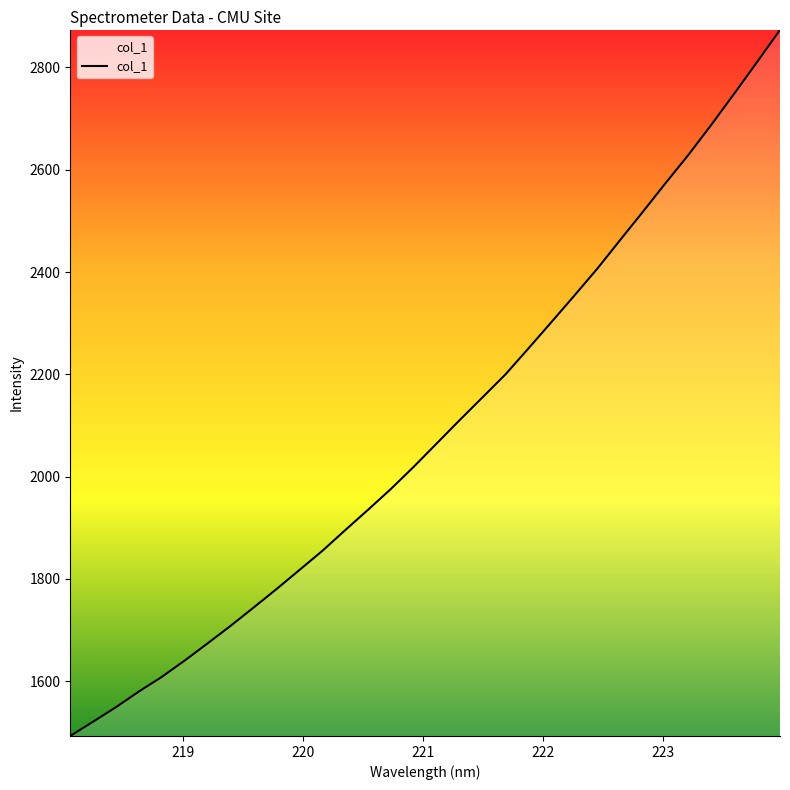

What is the maximum value shown in the chart?

2873.4